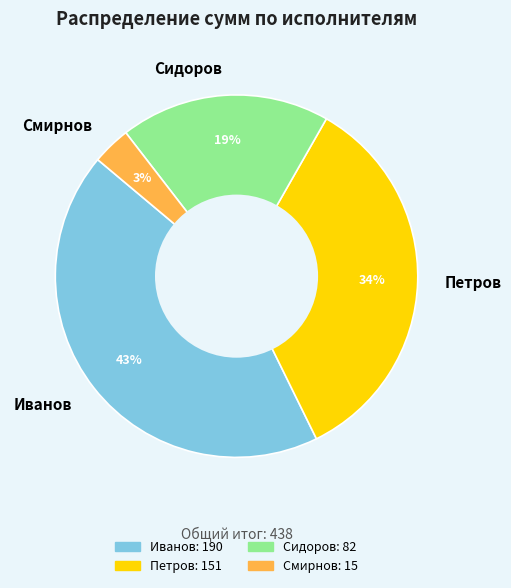

To the nearest percent, what portion does Петров represent?

34%